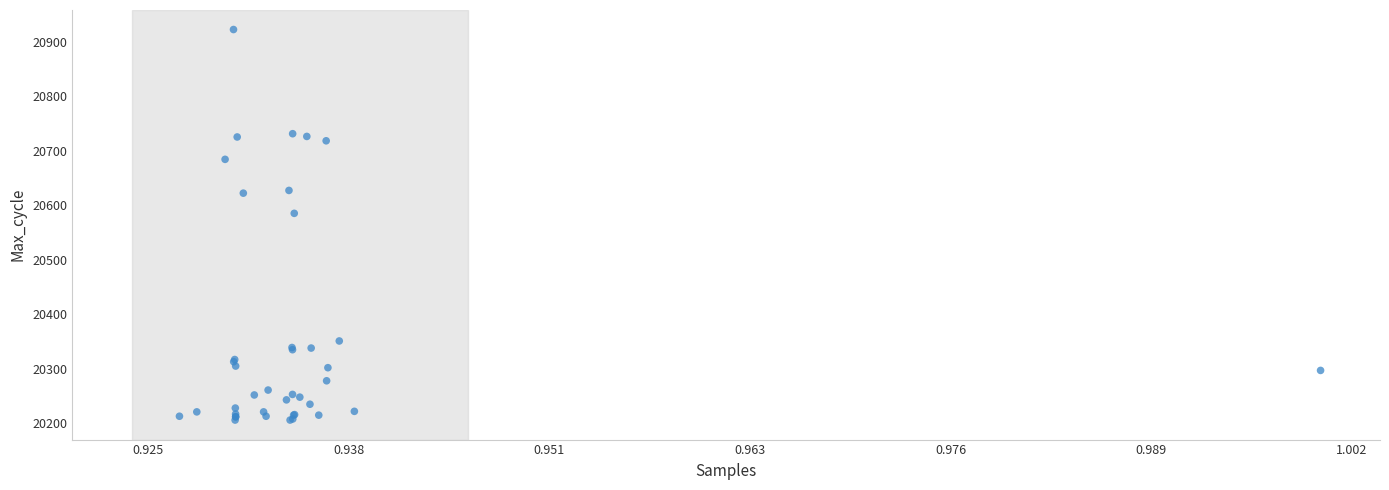

What Y value in the scatter plot is closest to 20564?

20585